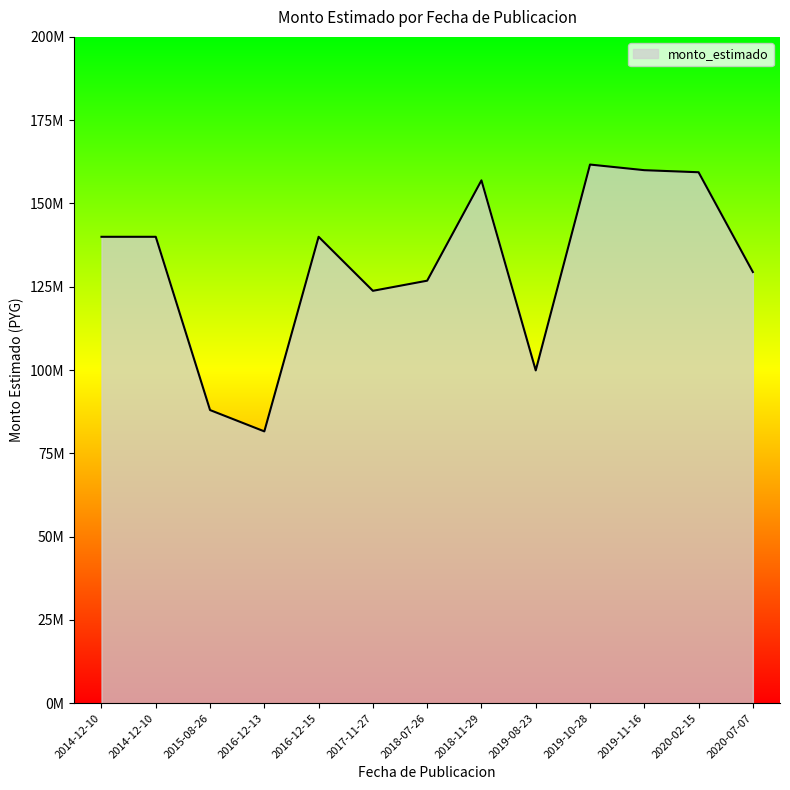

What is the value of the 1st point from the left?

140000000.0